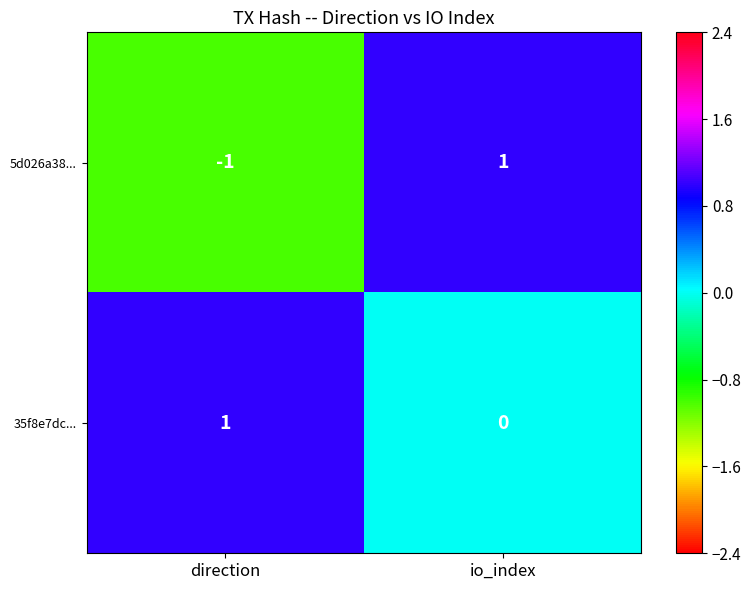

Is it true that 35f8e7dc... equals 0 at io_index?

True